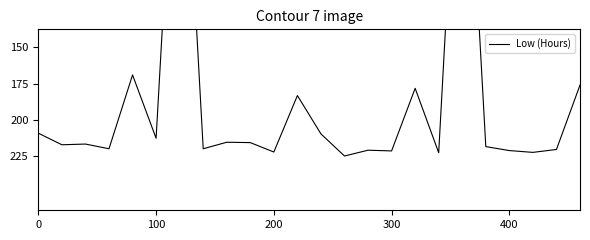

How many lines are shown in the chart?

1